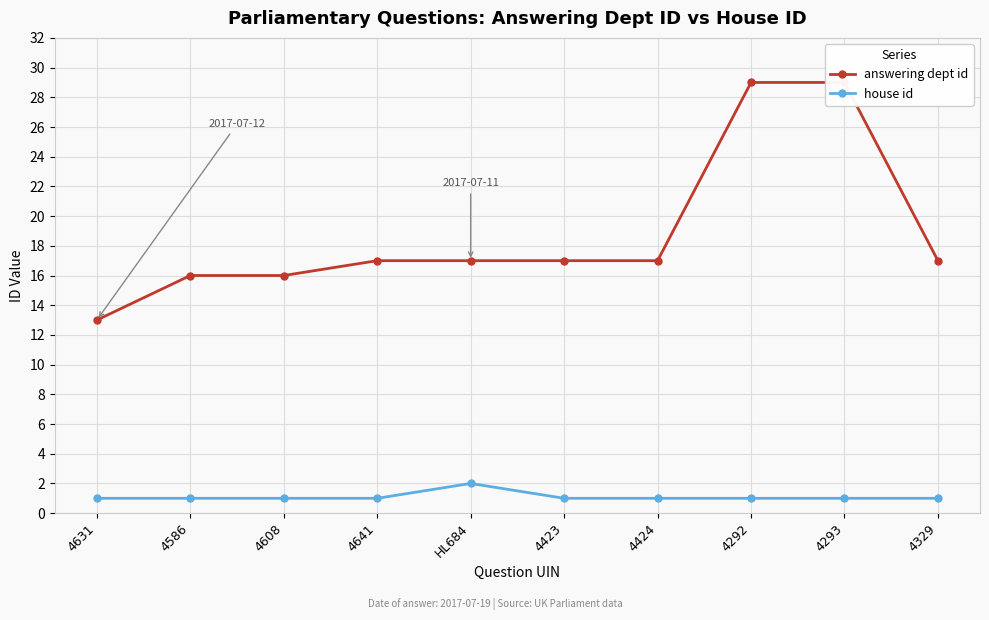

Rank the series at 4293 from lowest to highest value.

house id, answering dept id